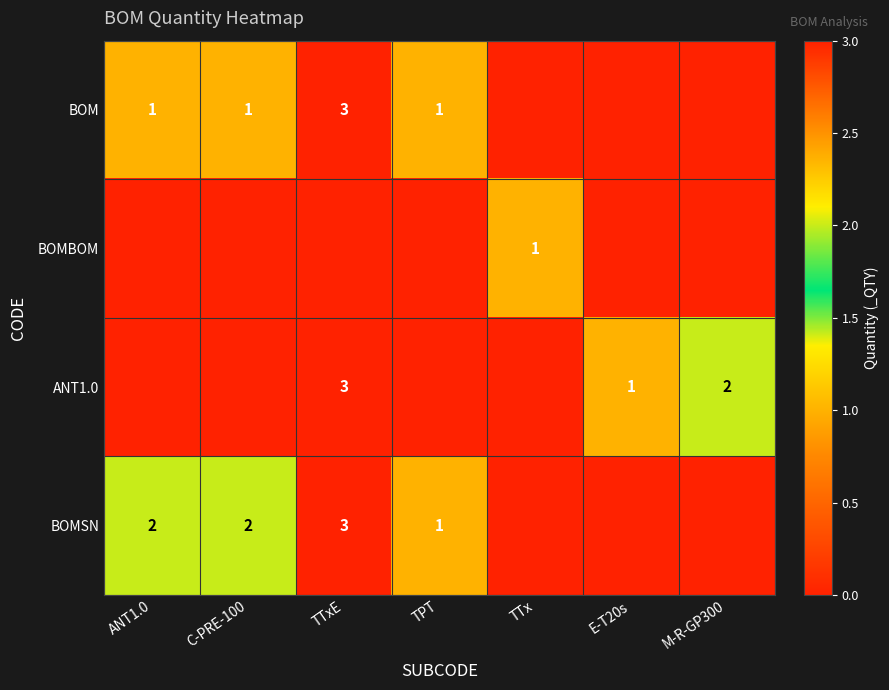

The BOMSN series shows 2 at ANT1.0. True or false?

True